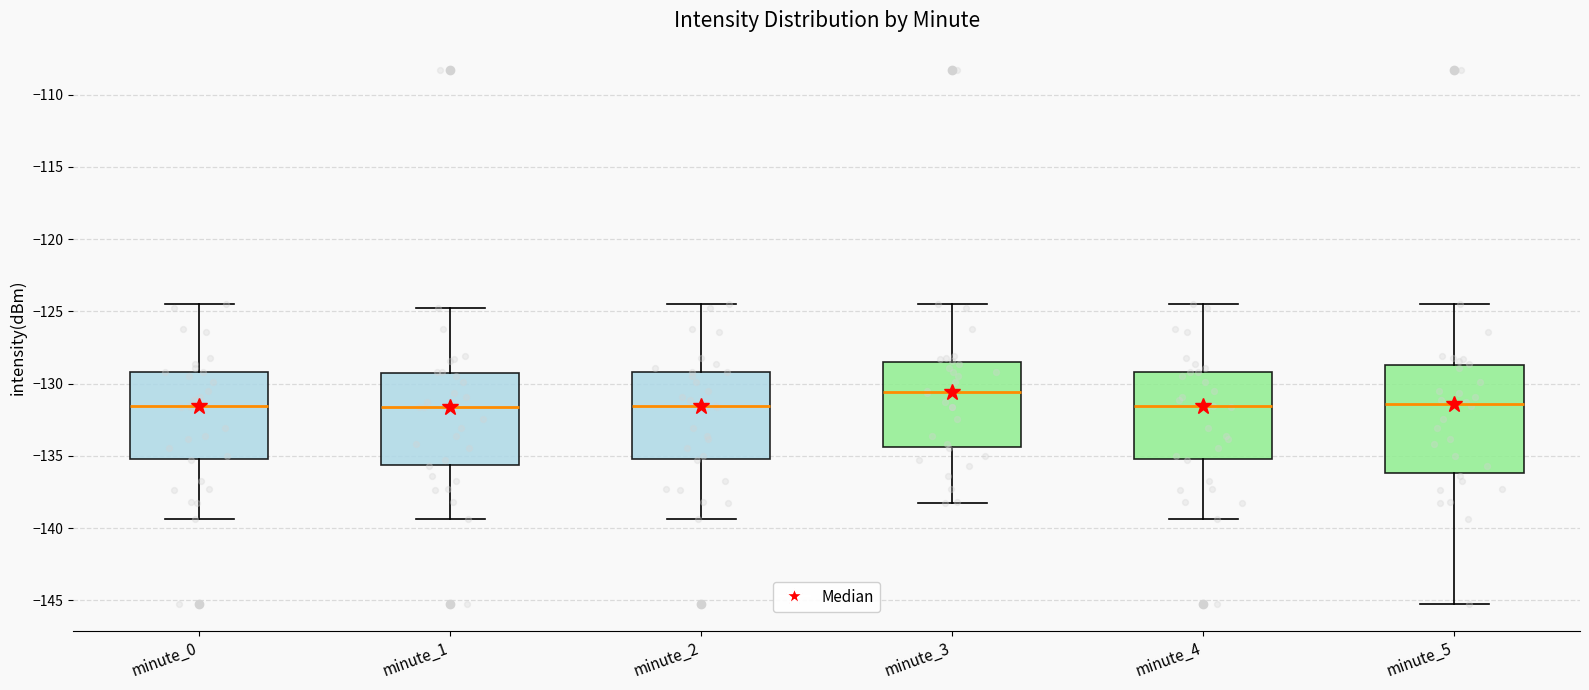

Reading left to right, read every box against the y-axis: the position of its median line, the range the box covers, and the ends of its whiskers. The values are not printed on the chart, so give them approximately, as read against the axis.

minute_0: median -131.5, box -135.0 to -129.0, whiskers -139.5 to -124.5
minute_1: median -131.5, box -135.5 to -129.5, whiskers -139.5 to -125.0
minute_2: median -131.5, box -135.0 to -129.0, whiskers -139.5 to -124.5
minute_3: median -130.5, box -134.5 to -128.5, whiskers -138.5 to -124.5
minute_4: median -131.5, box -135.0 to -129.0, whiskers -139.5 to -124.5
minute_5: median -131.5, box -136.0 to -128.5, whiskers -145.5 to -124.5